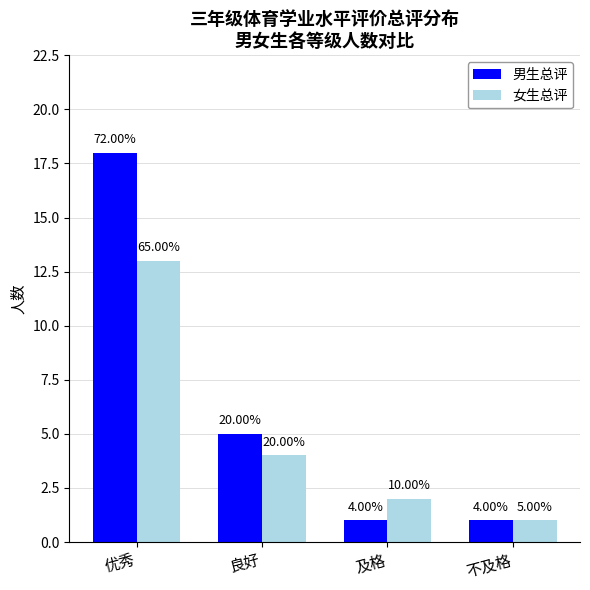

What are all the series names shown in the legend?

男生总评, 女生总评